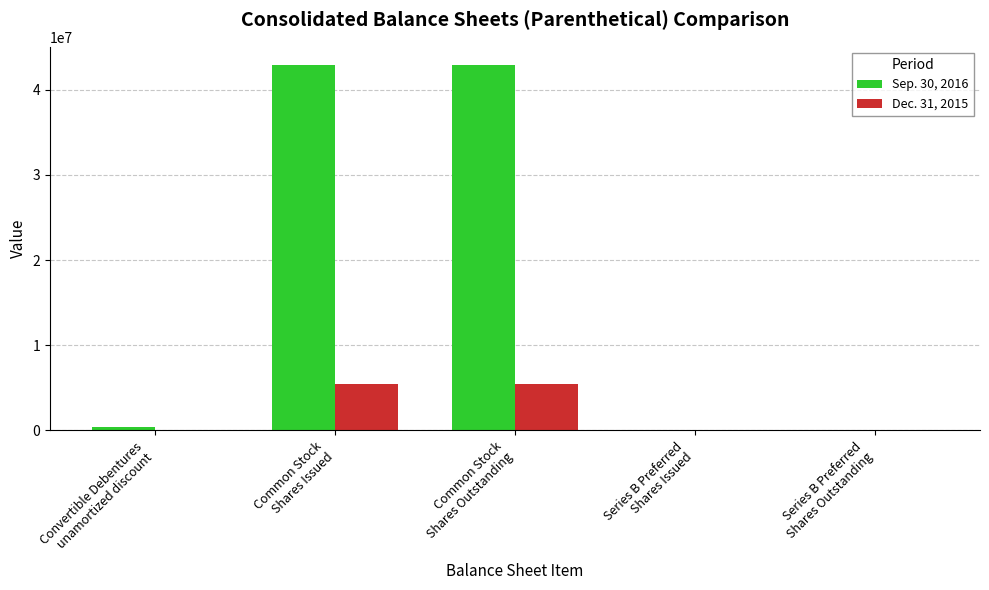

What is the sum of the Sep. 30, 2016 values at Series B Preferred
Shares Issued and Common Stock
Shares Outstanding?

42898207